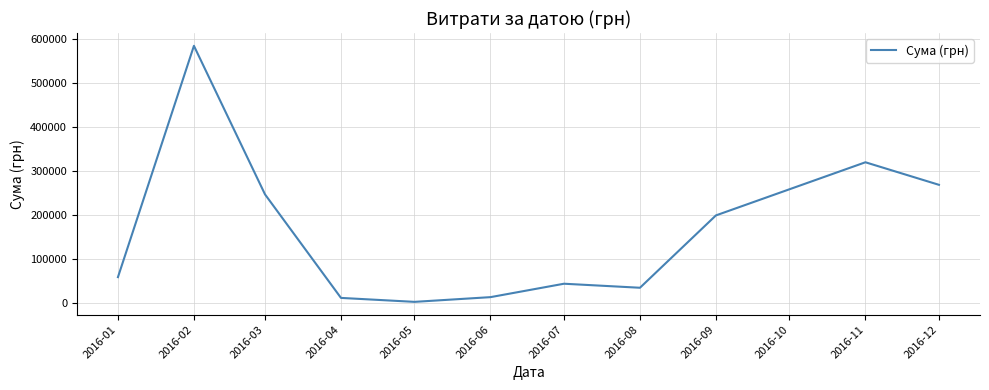

What is the maximum value shown in the chart?

583556.1